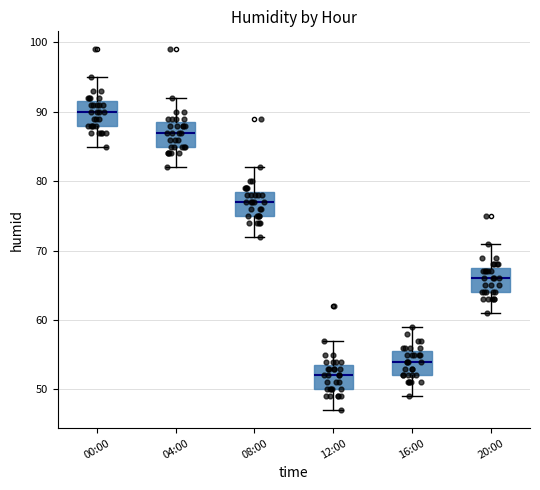

Reading left to right, transcribe this box plot: for each box, give where its median line is, the range the box spans, and where its two whiskers end, as read against the y-axis. The values are not printed on the chart, so give them approximately, as read against the axis.

00:00: median 90, box 88 to 92, whiskers 85 to 95
04:00: median 87, box 85 to 89, whiskers 82 to 92
08:00: median 77, box 75 to 79, whiskers 72 to 82
12:00: median 52, box 50 to 54, whiskers 47 to 57
16:00: median 54, box 52 to 56, whiskers 49 to 59
20:00: median 66, box 64 to 68, whiskers 61 to 71